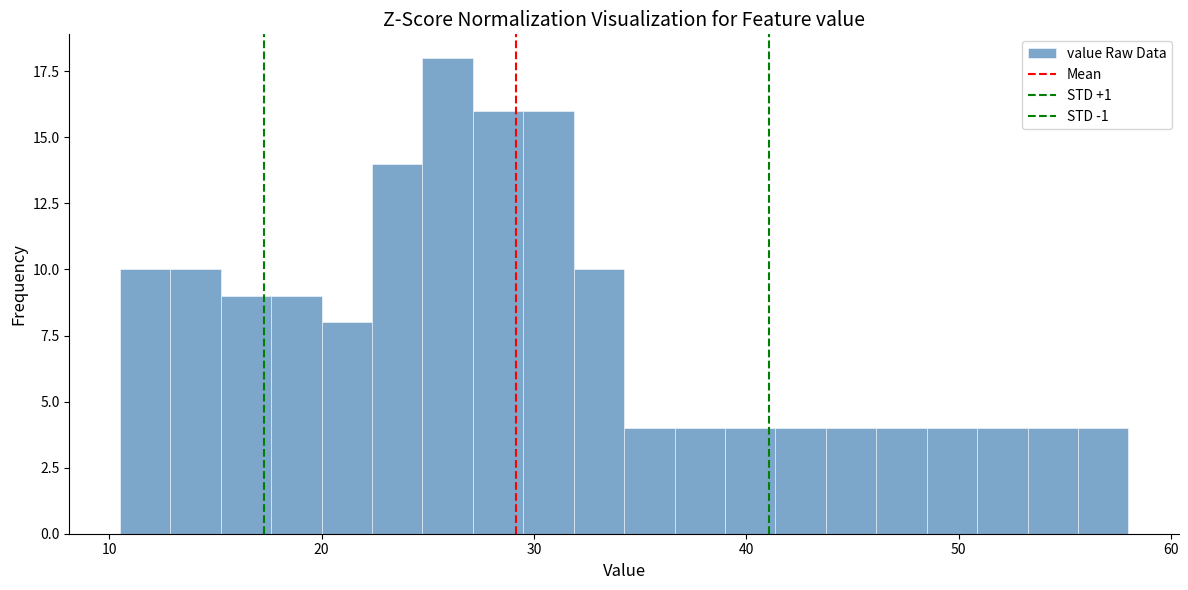

Around what value on the x-axis is the tallest bar? Give the approximate position of its centre, as read against the axis.

26